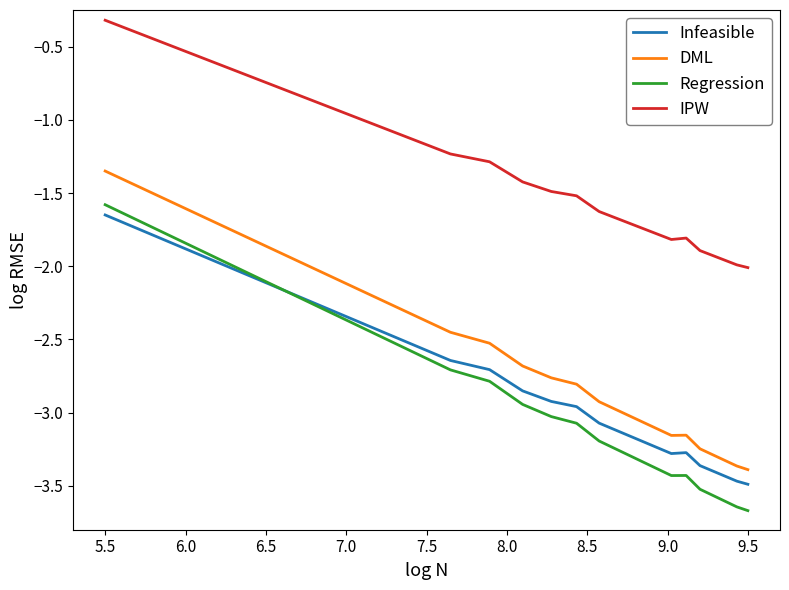

Where is Regression nearest to the value -2?

5.5